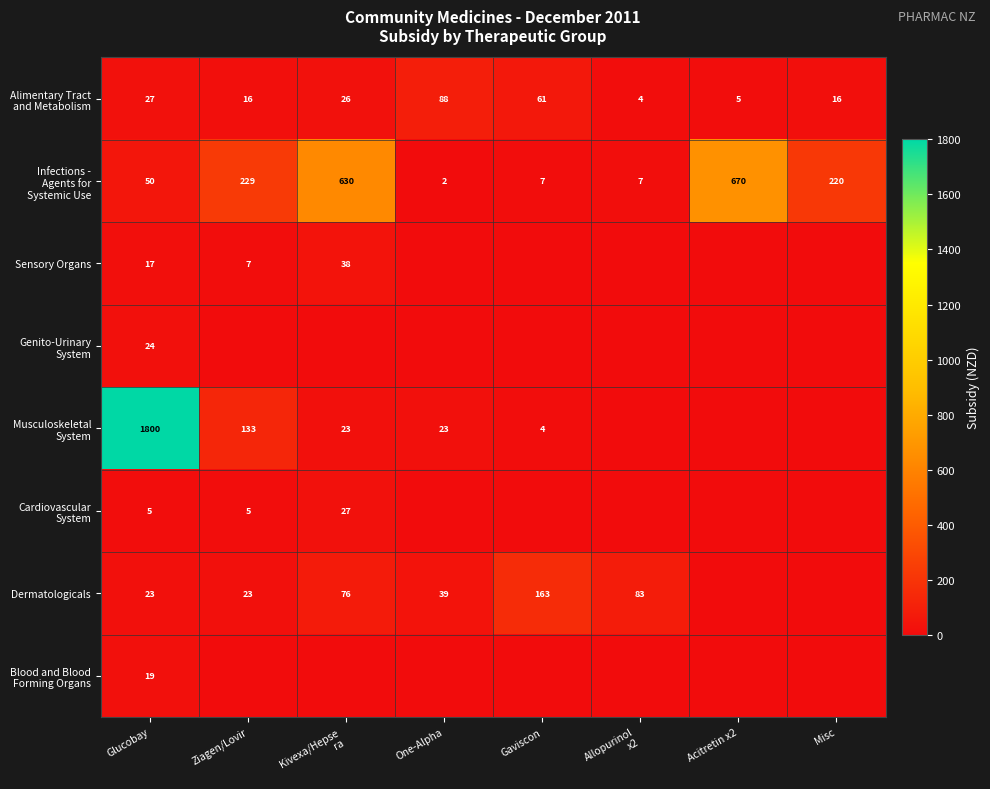

At which category does the chart reach its peak across all series?

Glucobay